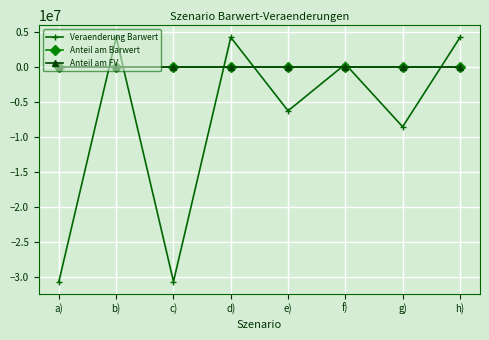

True or false: Veraenderung Barwert has more than 0 interior local peaks.

True